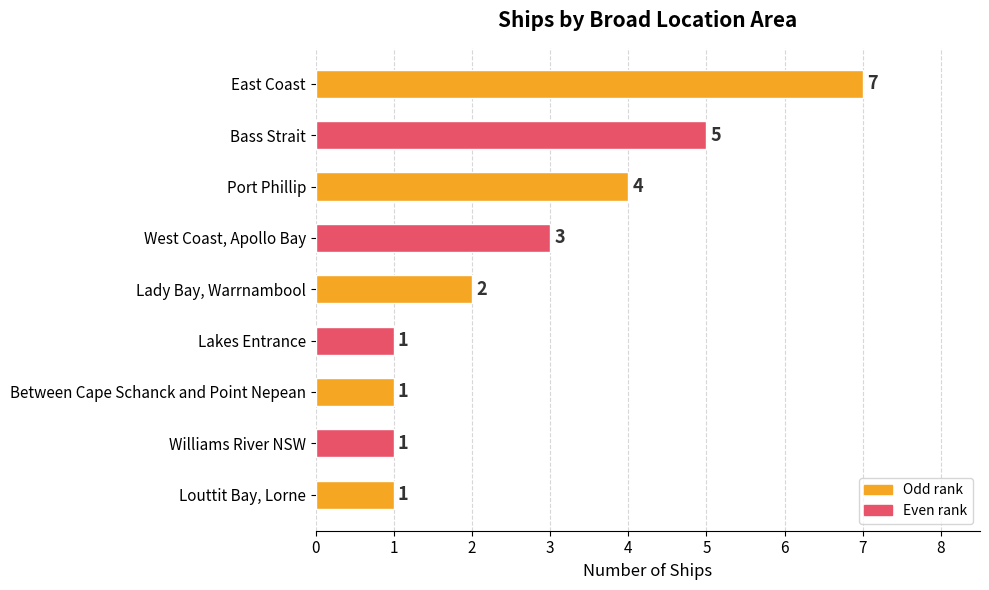

What is the sum of all values?

25